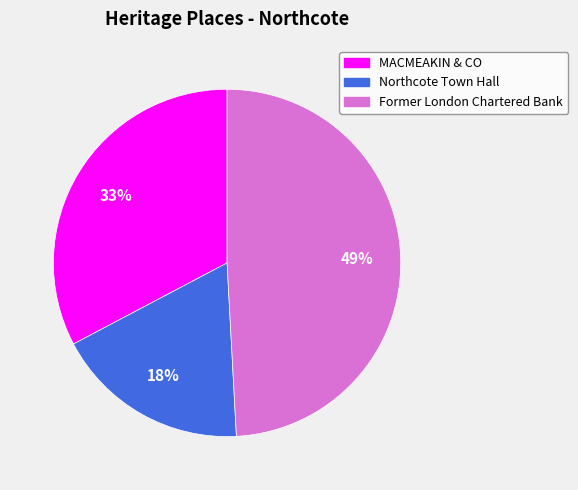

Do Northcote Town Hall and Former London Chartered Bank together represent more than half of the pie?

Yes